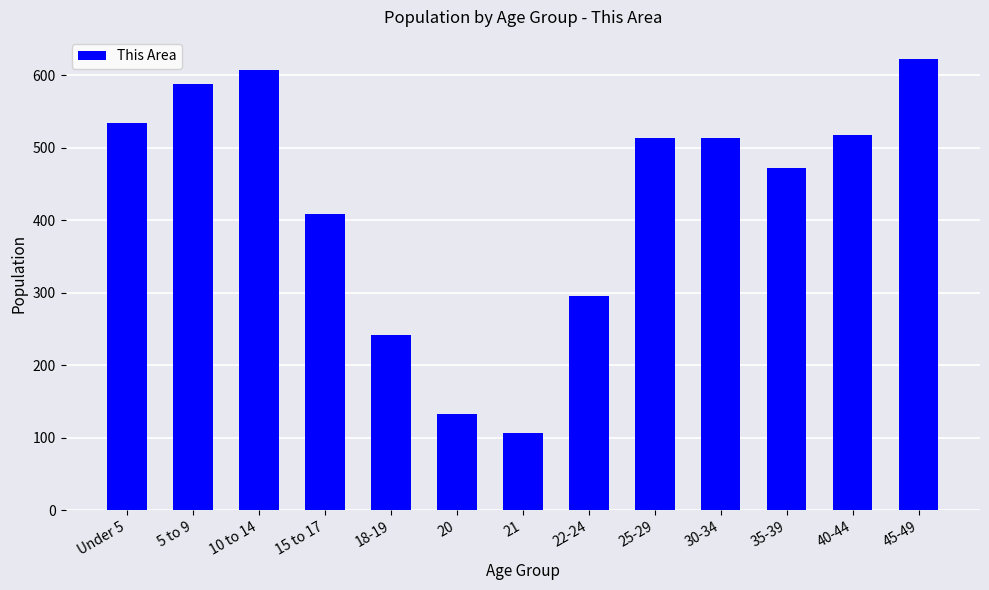

Which label corresponds to the largest value in the chart?

45-49